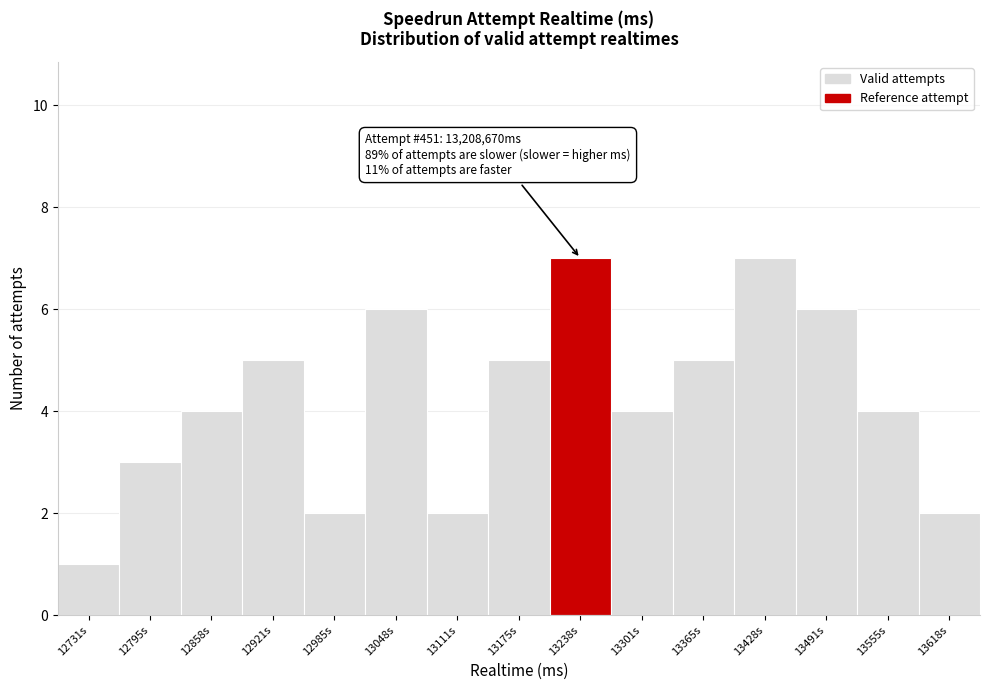

Reading left to right, extract all data points from this chart.

1	3	4	5	2	6	2	5	7	4	5	7	6	4	2